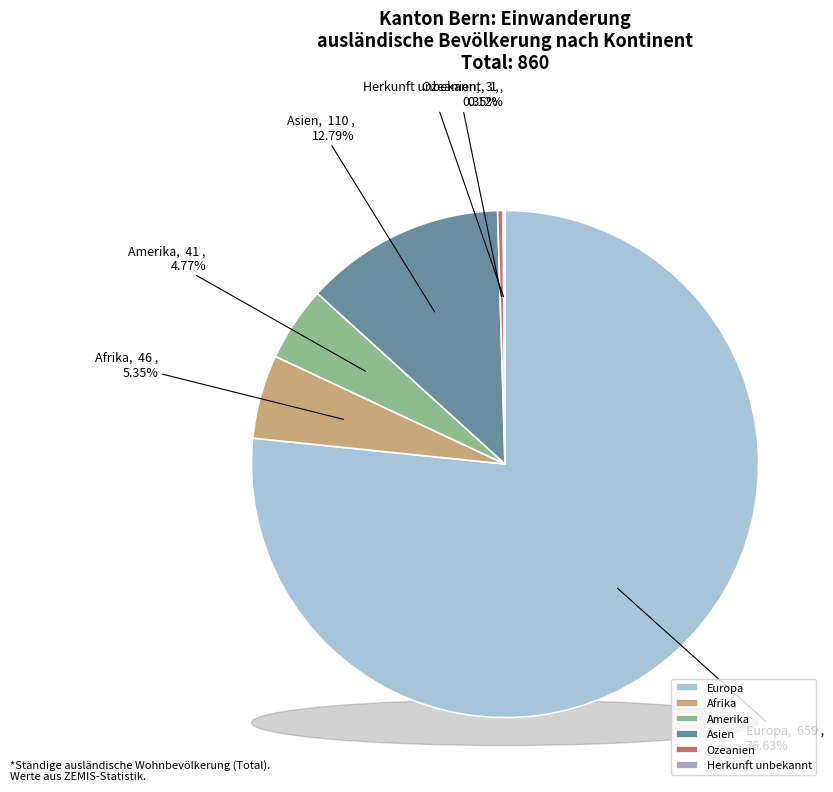

To the nearest percent, what is the difference between the largest and smallest slice percentages?

77%